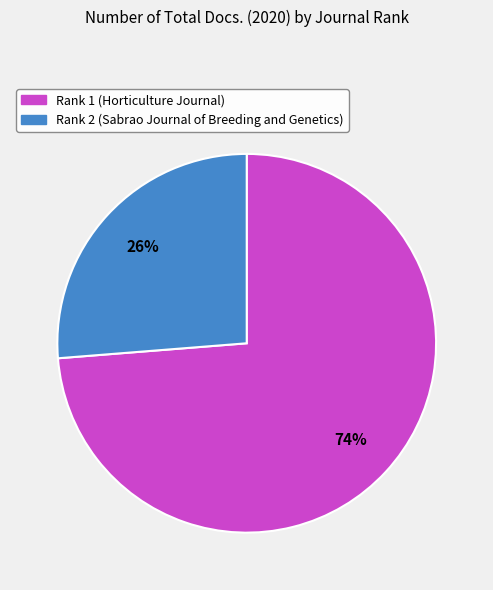

To the nearest percent, what is the average slice percentage?

50%